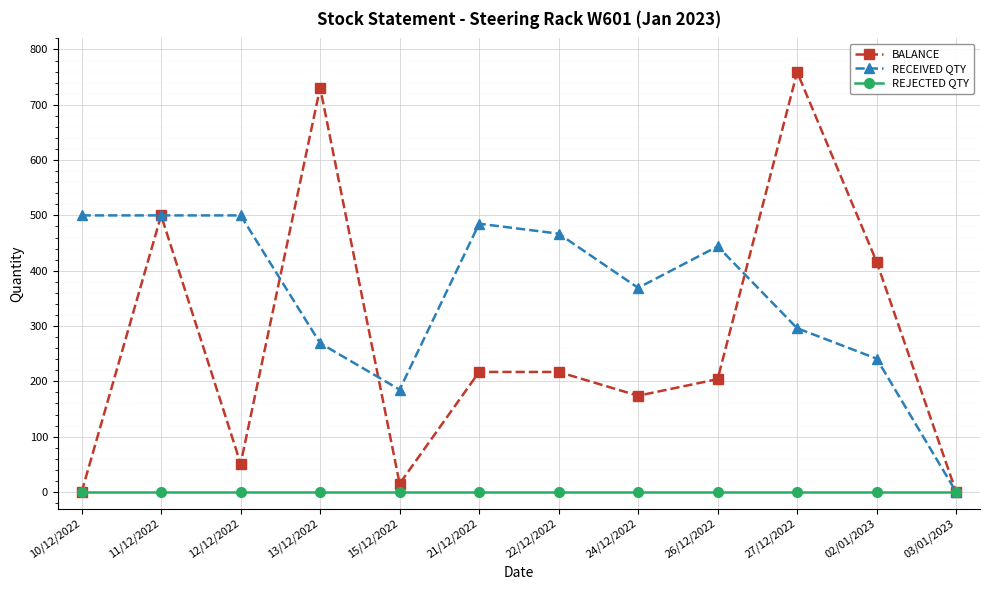

Between 24/12/2022 and 03/01/2023, which series saw the biggest shift?

RECEIVED QTY